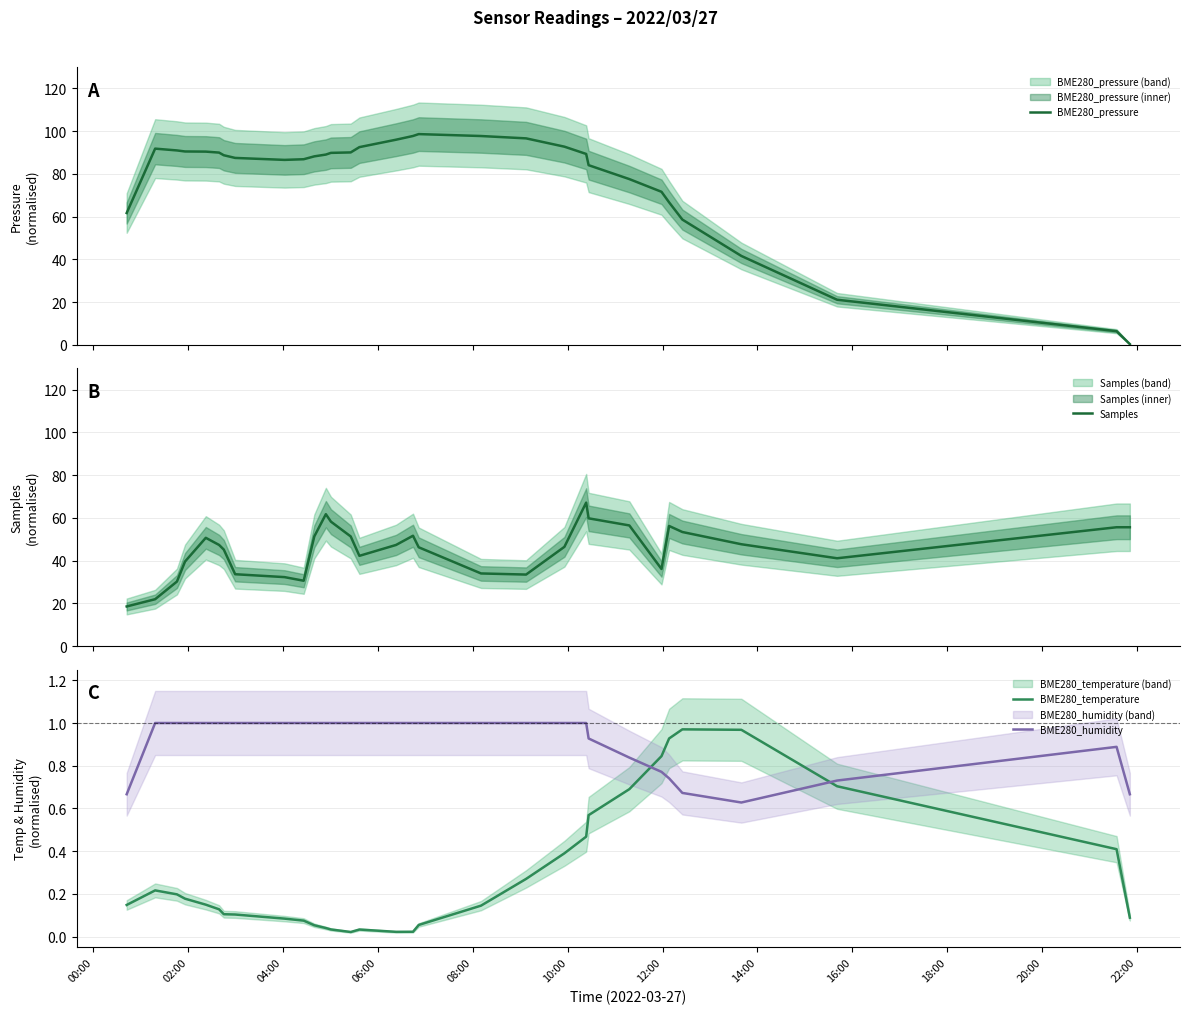

True or false: BME280_humidity and BME280_temperature cross at least once.

True